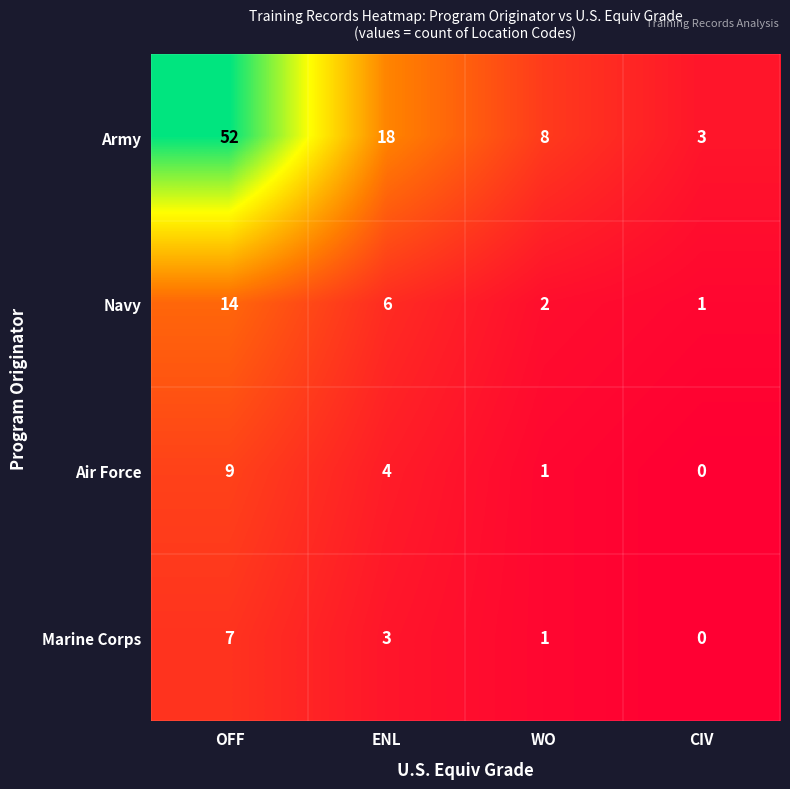

The value of Marine Corps at OFF is 12. True or false?

False